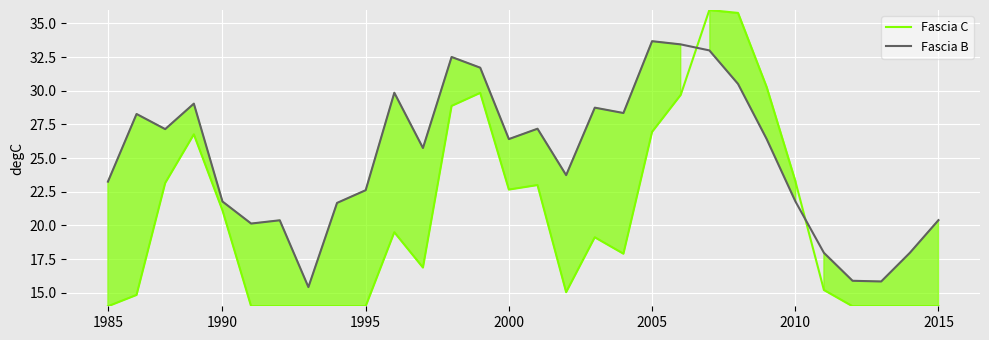

Which series ends up on top after the final intersection of Fascia B and Fascia C?

Fascia B